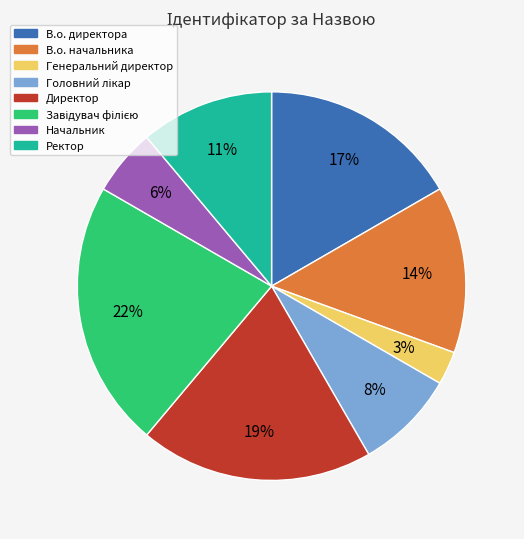

Do Генеральний директор and В.о. директора together represent more than half of the pie?

No